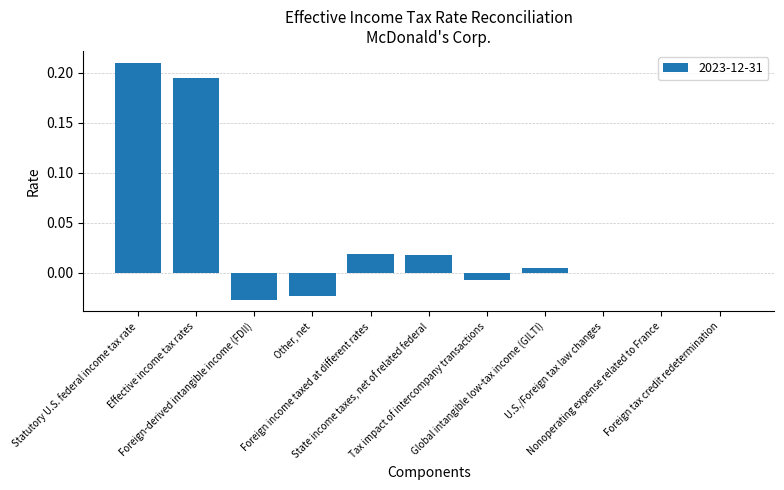

What is the sum of all values?

0.4